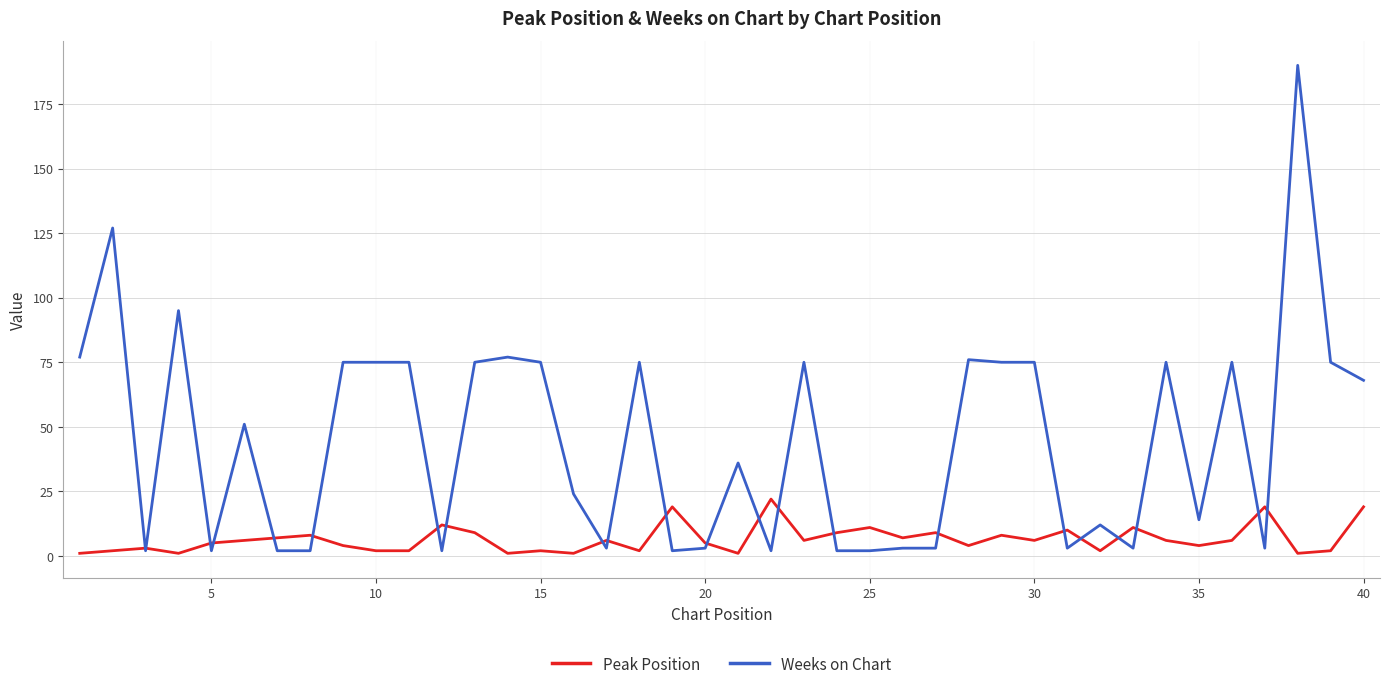

How many distinct data groups are displayed?

2